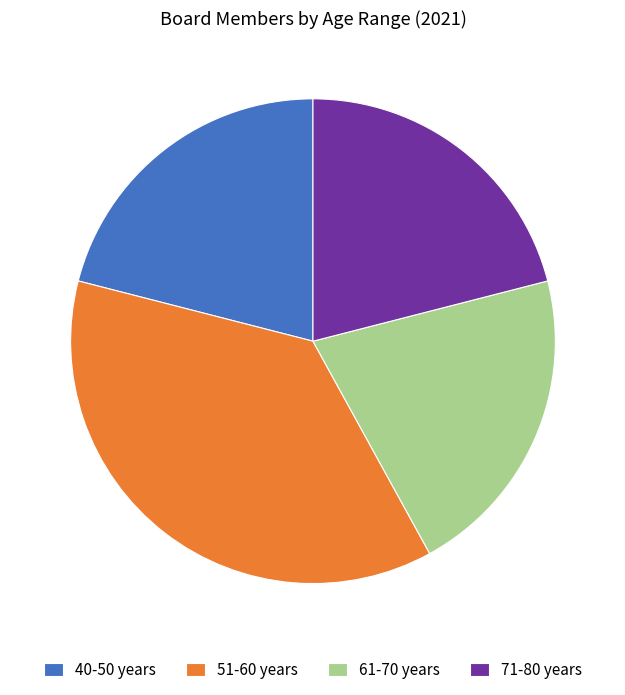

True or false: 71-80 years accounts for 10% of the total.

False